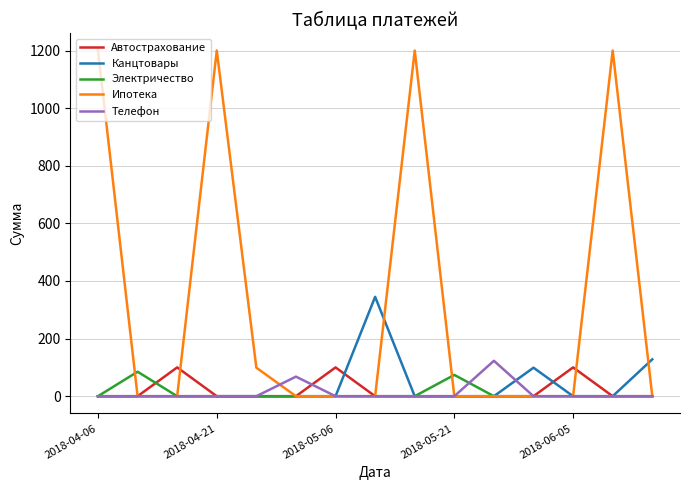

Is this an area chart (filled region under the line)?

No